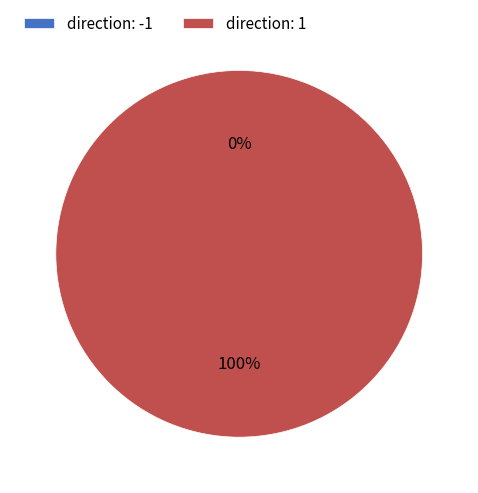

To the nearest percent, what percentage of the pie is direction: 1?

100%